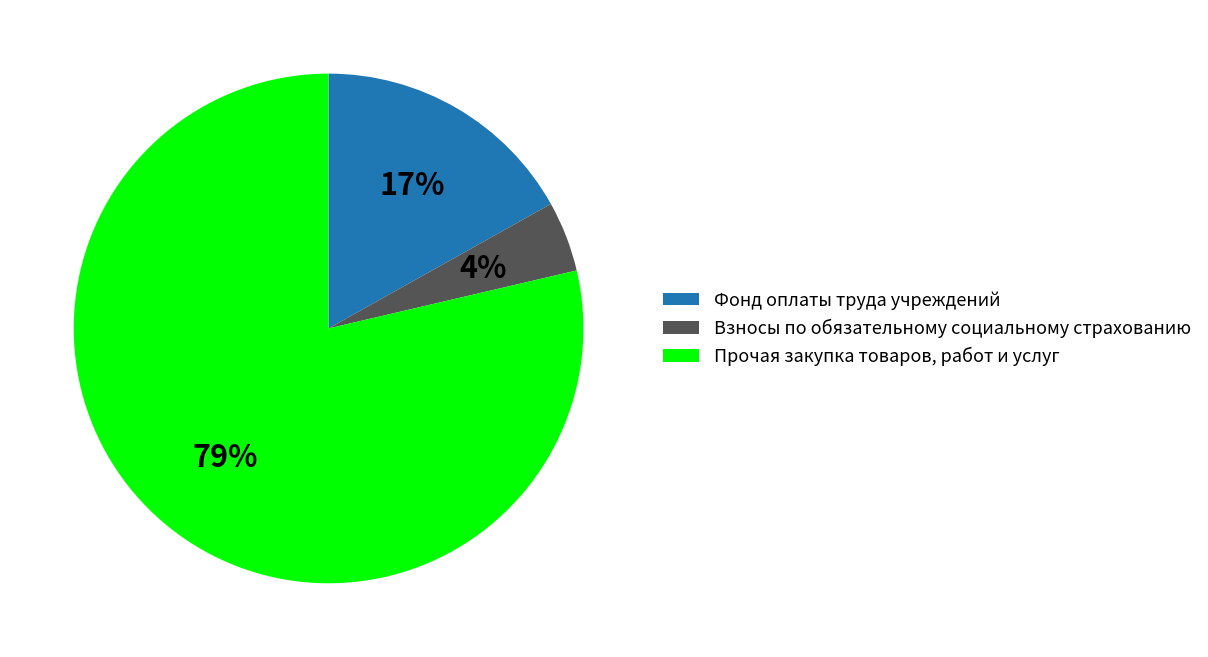

To the nearest percent, what is the average slice percentage?

33%